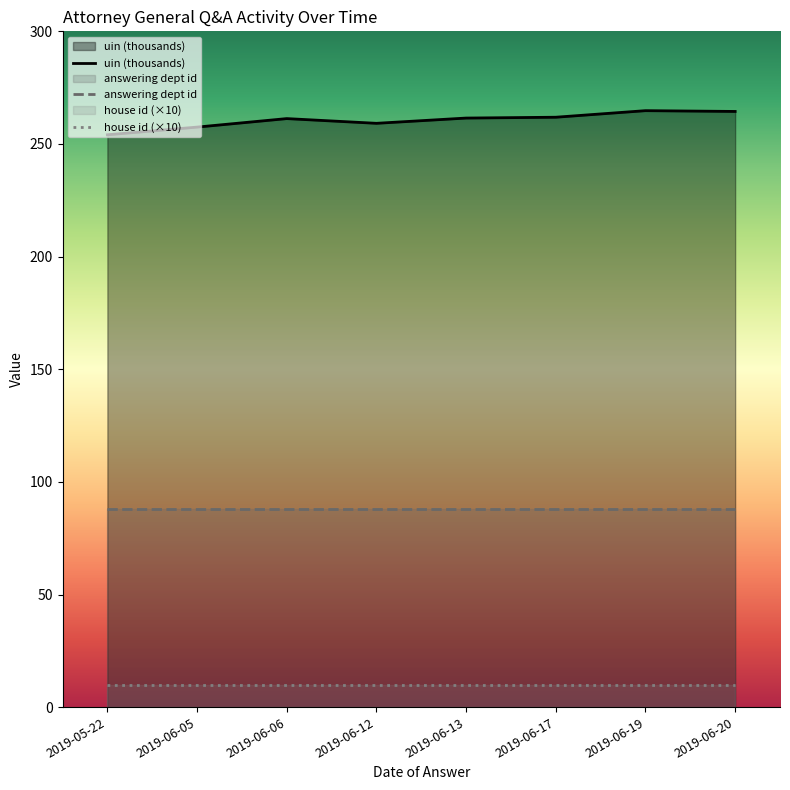

Reading left to right, list all the values displayed in this chart.

uin (thousands): 2019-05-22=254.1	2019-06-05=257.5	2019-06-06=261.3	2019-06-12=259.2	2019-06-13=261.5	2019-06-17=261.9	2019-06-19=264.8	2019-06-20=264.4
answering dept id: 2019-05-22=88.0	2019-06-05=88.0	2019-06-06=88.0	2019-06-12=88.0	2019-06-13=88.0	2019-06-17=88.0	2019-06-19=88.0	2019-06-20=88.0
house id (×10): 2019-05-22=10.0	2019-06-05=10.0	2019-06-06=10.0	2019-06-12=10.0	2019-06-13=10.0	2019-06-17=10.0	2019-06-19=10.0	2019-06-20=10.0